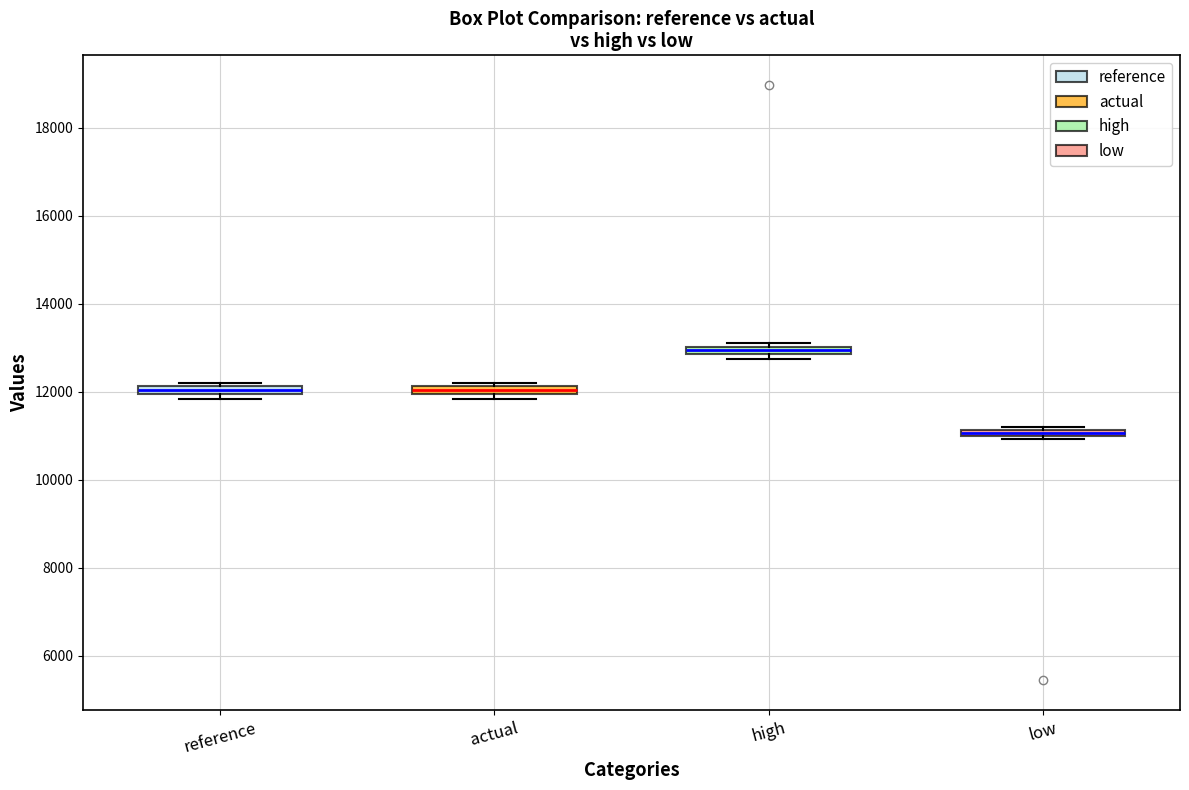

Which box's median line is the lowest?

low